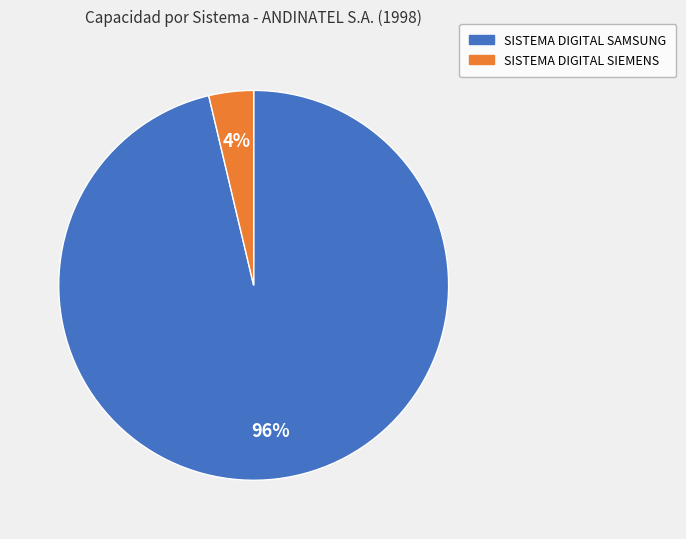

Rank the categories by value from highest to lowest.

SISTEMA DIGITAL SAMSUNG, SISTEMA DIGITAL SIEMENS